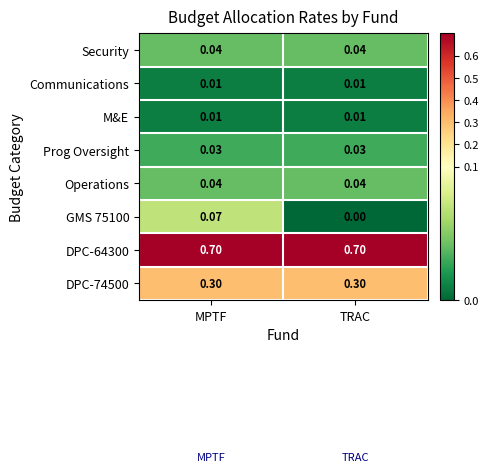

At which label is GMS 75100 closest to 0?

TRAC